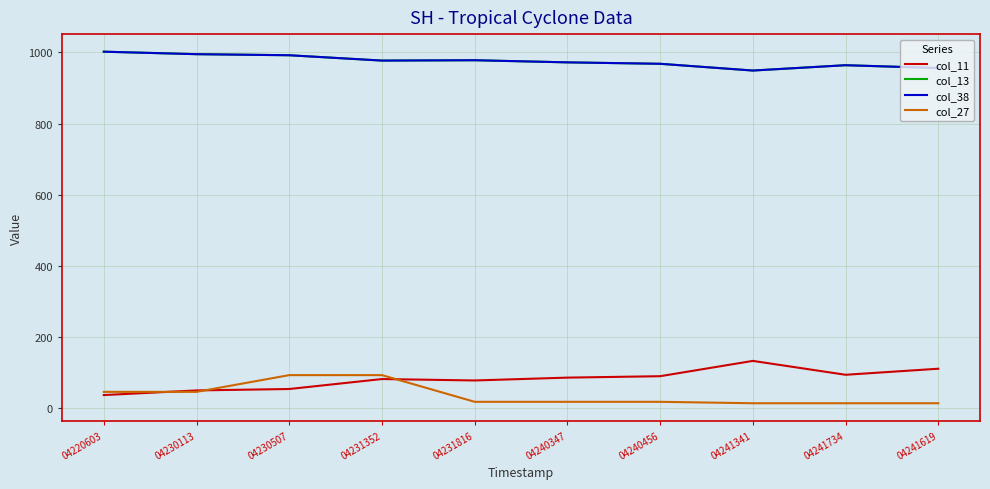

At which category is the sum across all series the highest?

04230507